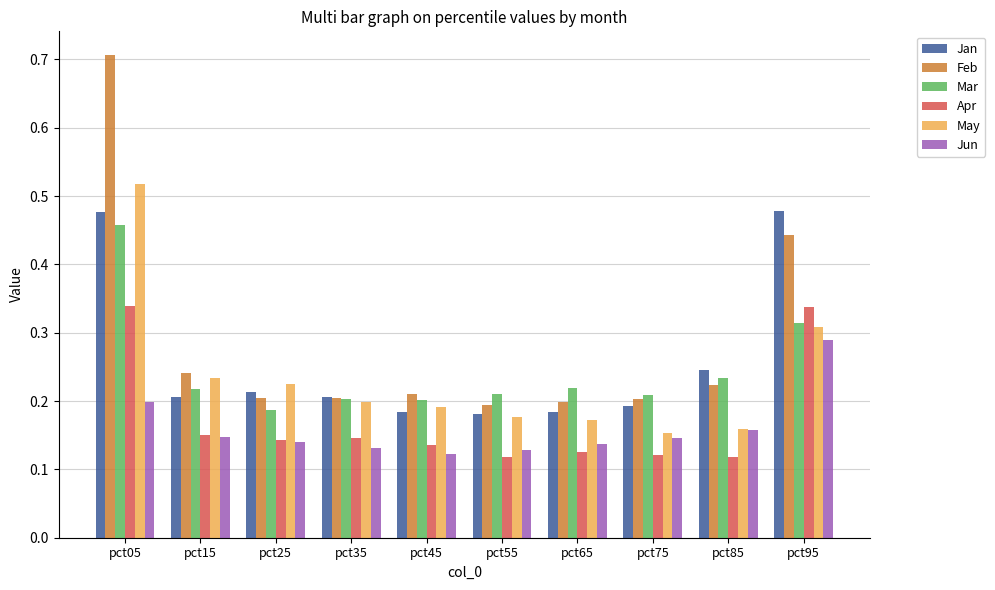

How many groups of bars are there?

10